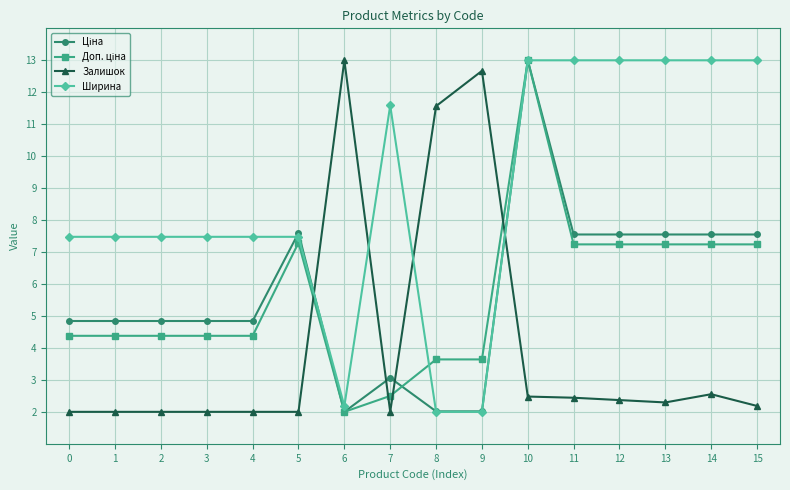

What is the maximum value shown in the chart?

13.0